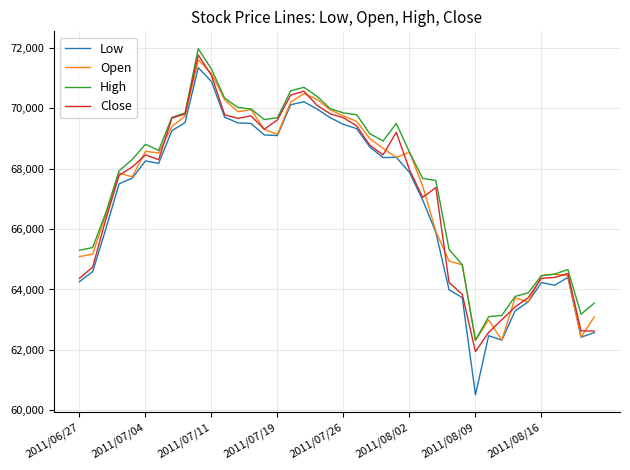

What is the lowest value of the High series?

62320